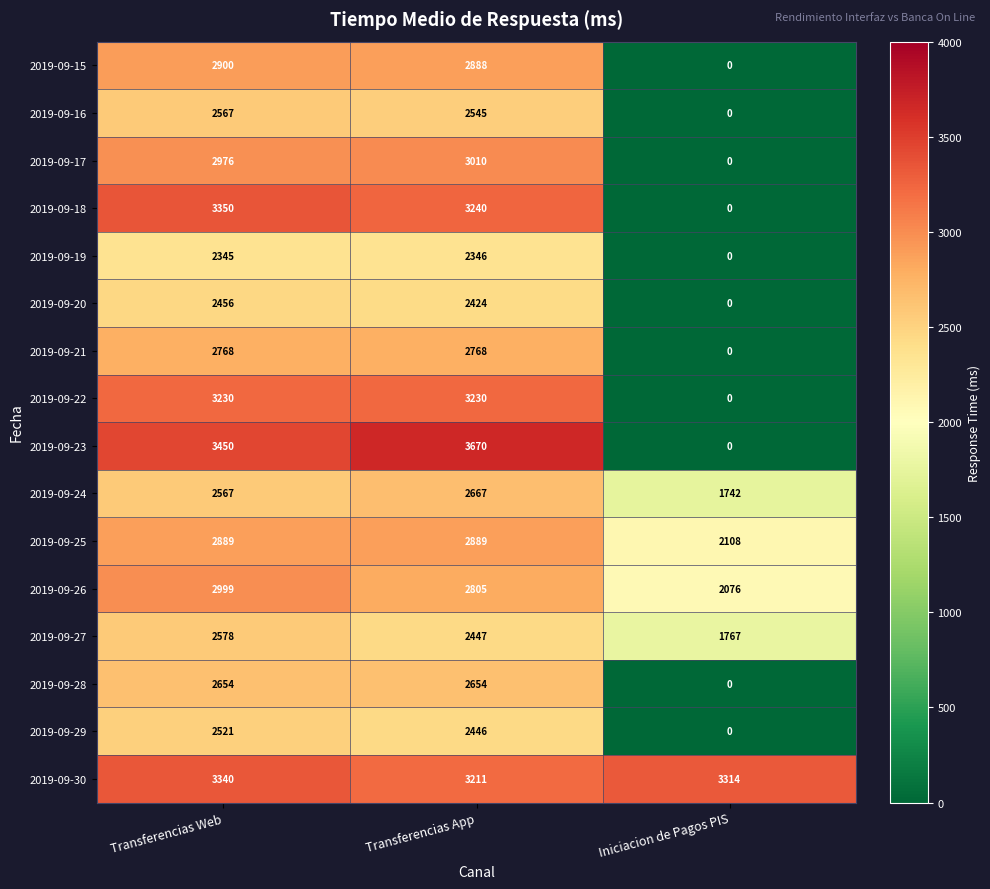

True or false: 2019-09-24 has a value of 4491 at Transferencias Web.

False